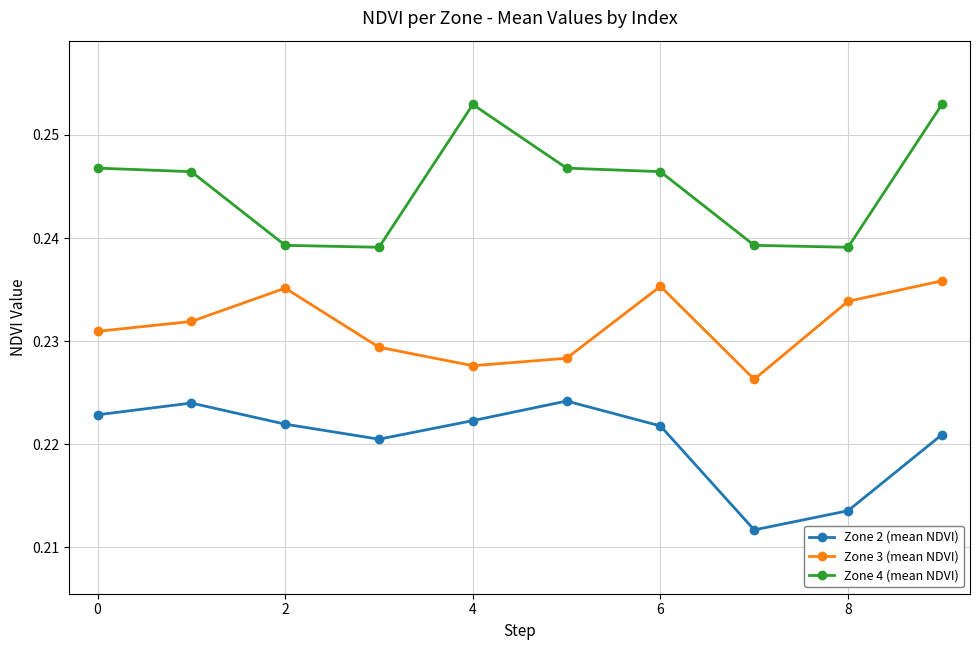

How many Zone 4 (mean NDVI) values are between 0 and 1?

10